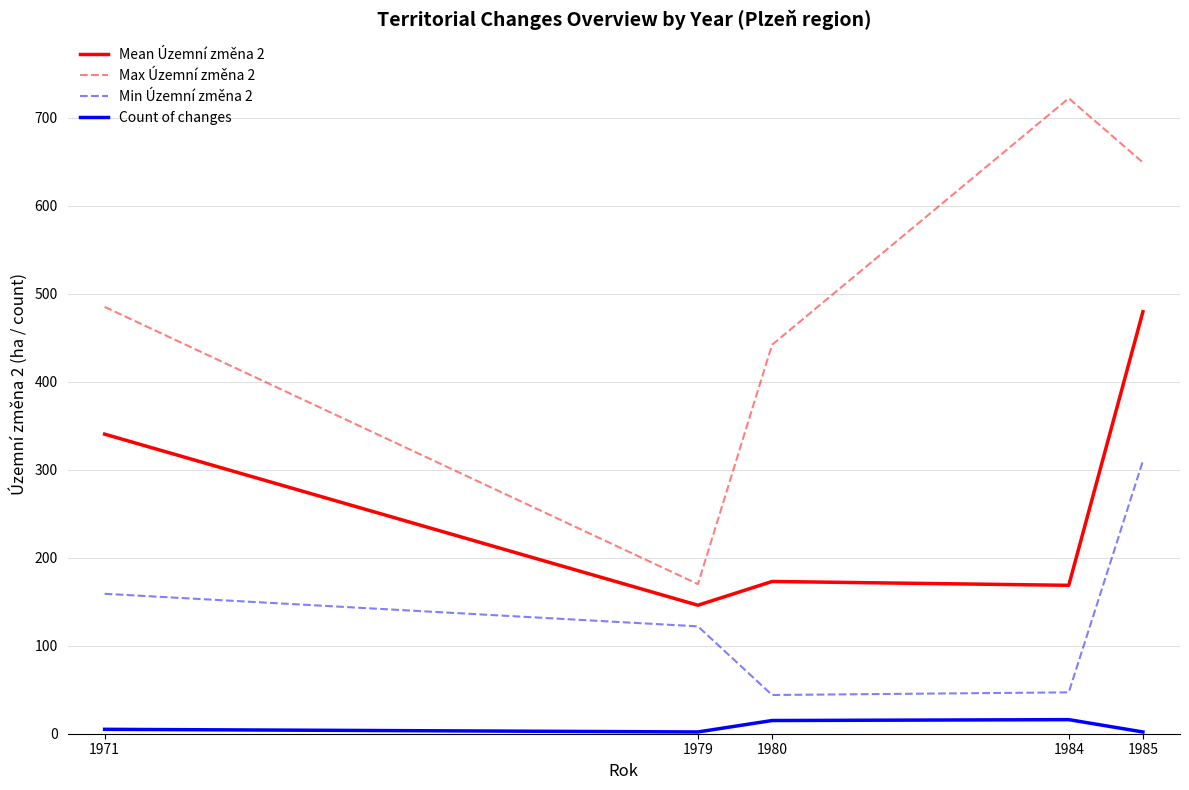

True or false: Max Územní změna 2 and Min Územní změna 2 cross at least once.

False